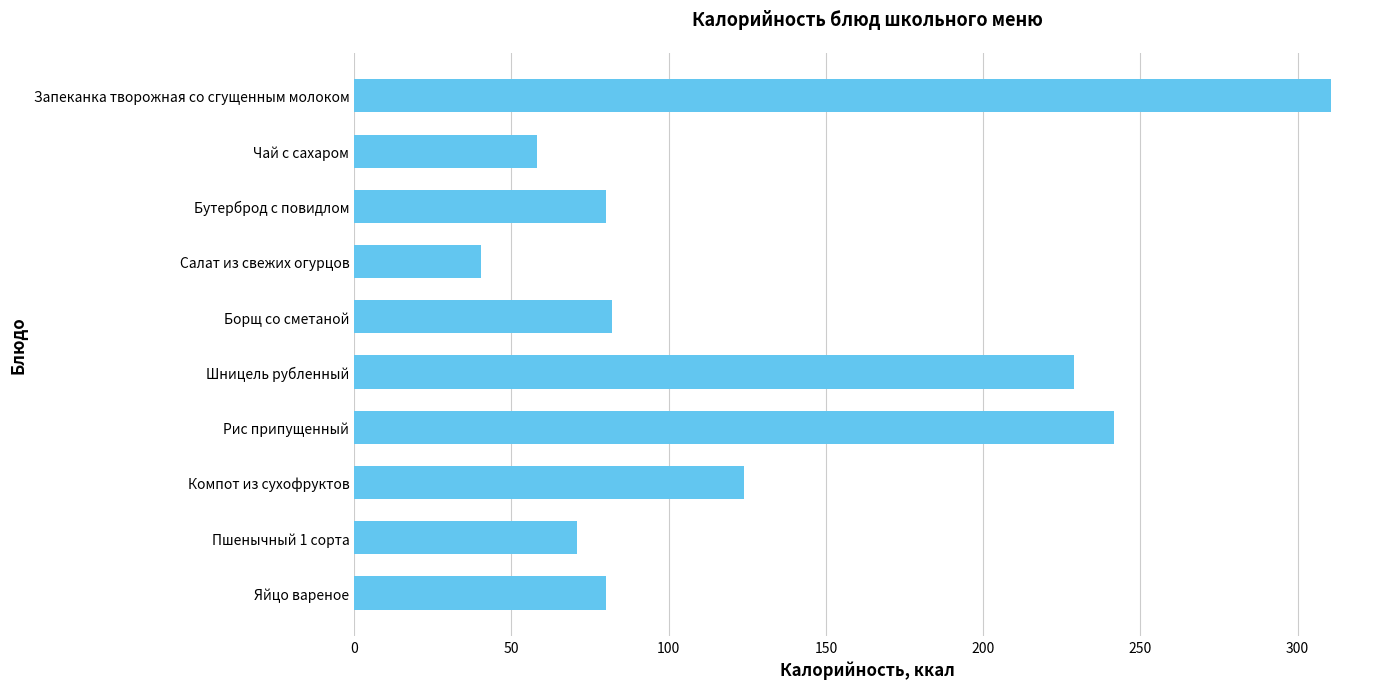

Which label corresponds to the smallest value in the chart?

Салат из свежих огурцов